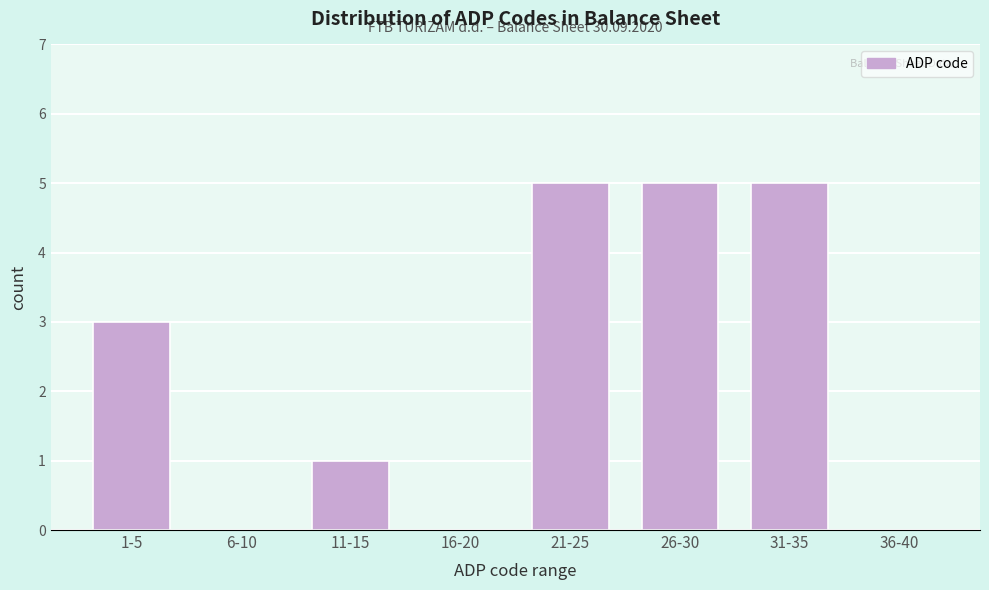

Reading left to right, what are all the values shown in this chart?

1-5=3	6-10=0	11-15=1	16-20=0	21-25=5	26-30=5	31-35=5	36-40=0